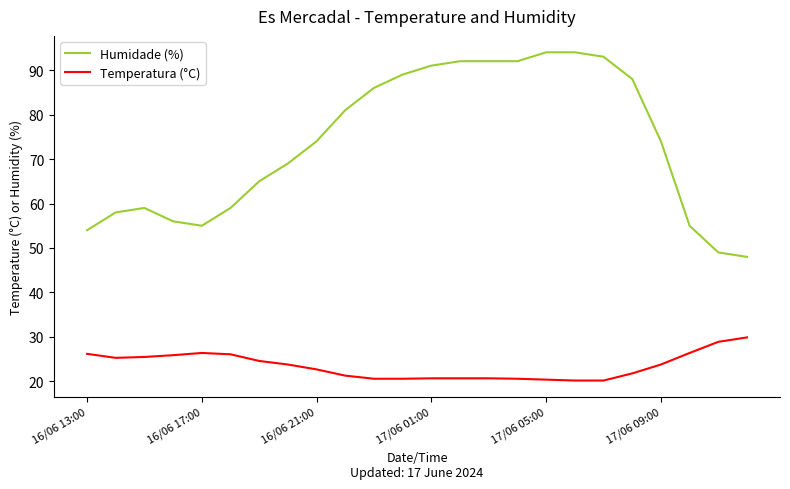

What is the maximum value for Temperatura (°C)?

29.9